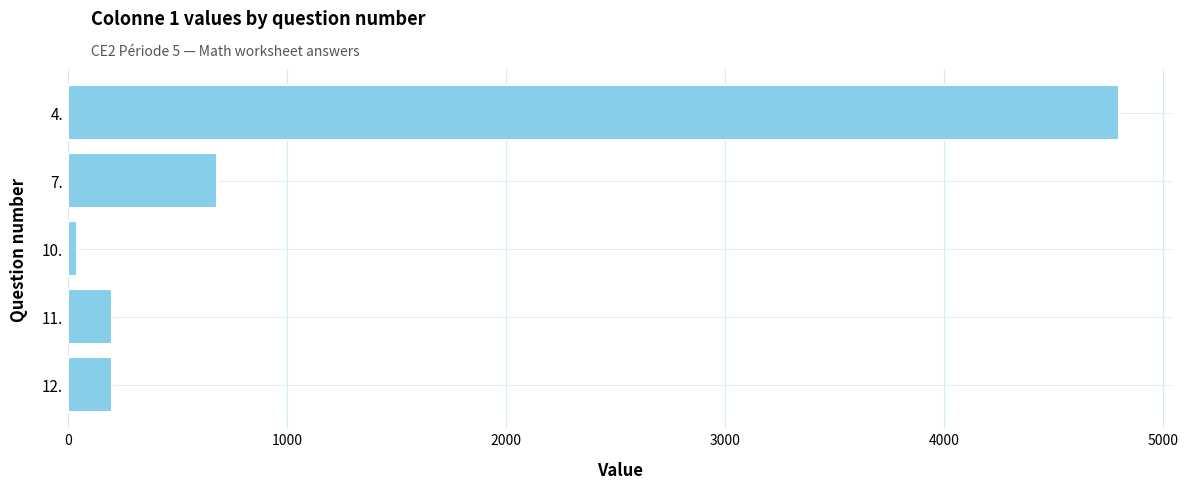

Are the bars grouped side by side (vs. stacked)?

No